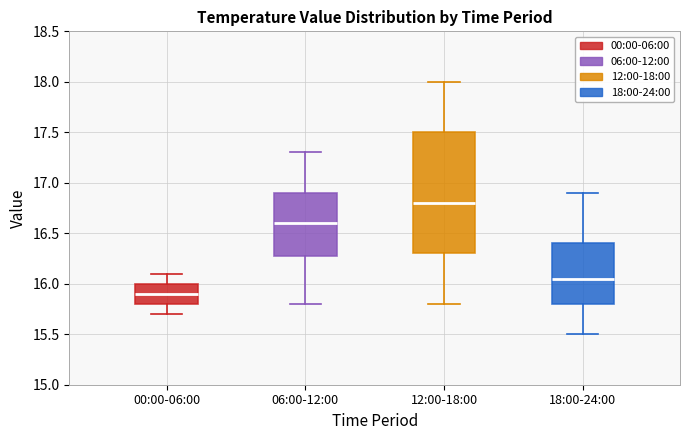

Reading left to right, transcribe this box plot: for each box, give where its median line is, the range the box spans, and where its two whiskers end, as read against the y-axis. The values are not printed on the chart, so give them approximately, as read against the axis.

00:00-06:00: median 15.90, box 15.80 to 16.00, whiskers 15.70 to 16.10
06:00-12:00: median 16.60, box 16.30 to 16.90, whiskers 15.80 to 17.30
12:00-18:00: median 16.80, box 16.30 to 17.50, whiskers 15.80 to 18.00
18:00-24:00: median 16.05, box 15.80 to 16.40, whiskers 15.50 to 16.90